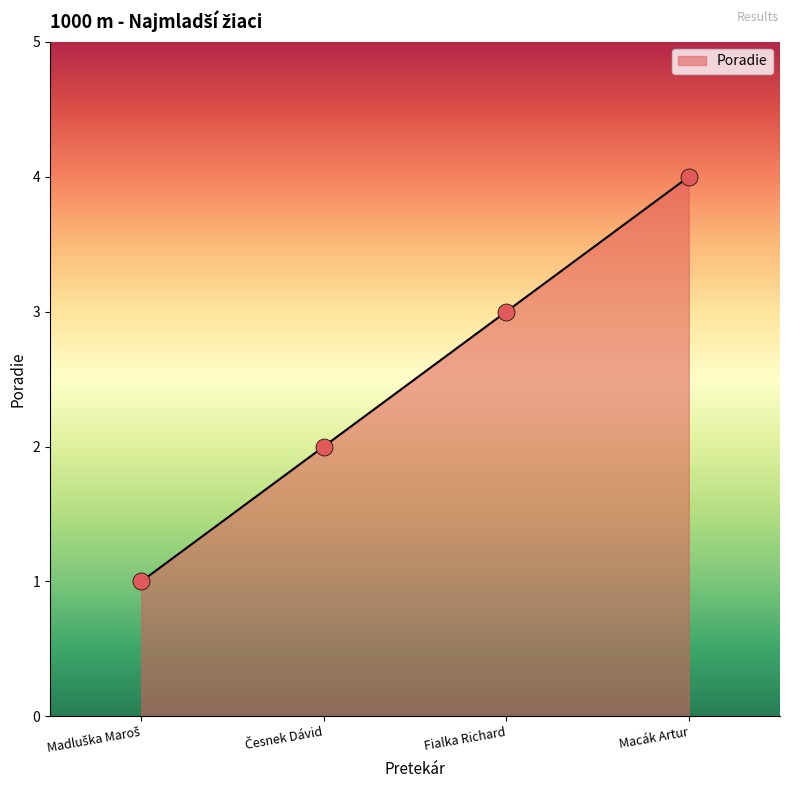

What is the change in value from Fialka Richard to Macák Artur?

+1